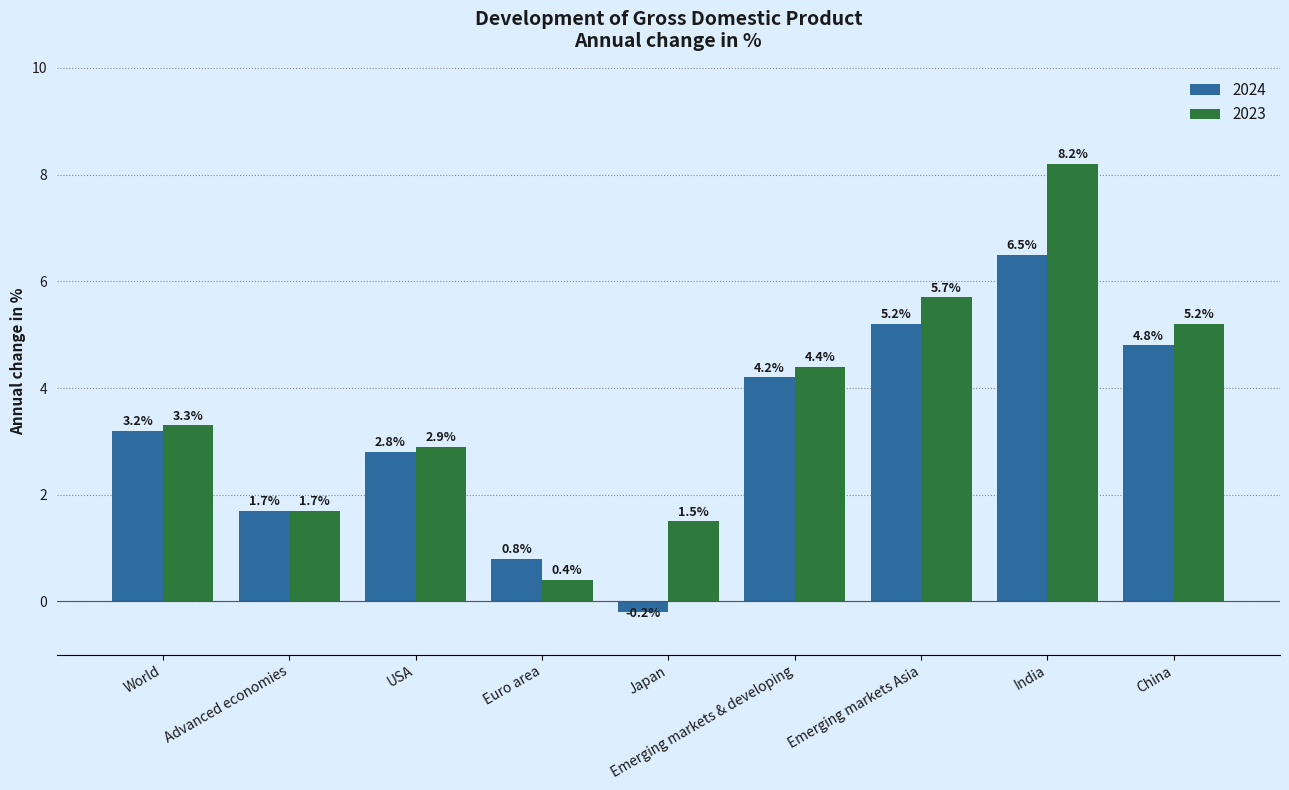

At which label does 2024 first exceed 3?

World